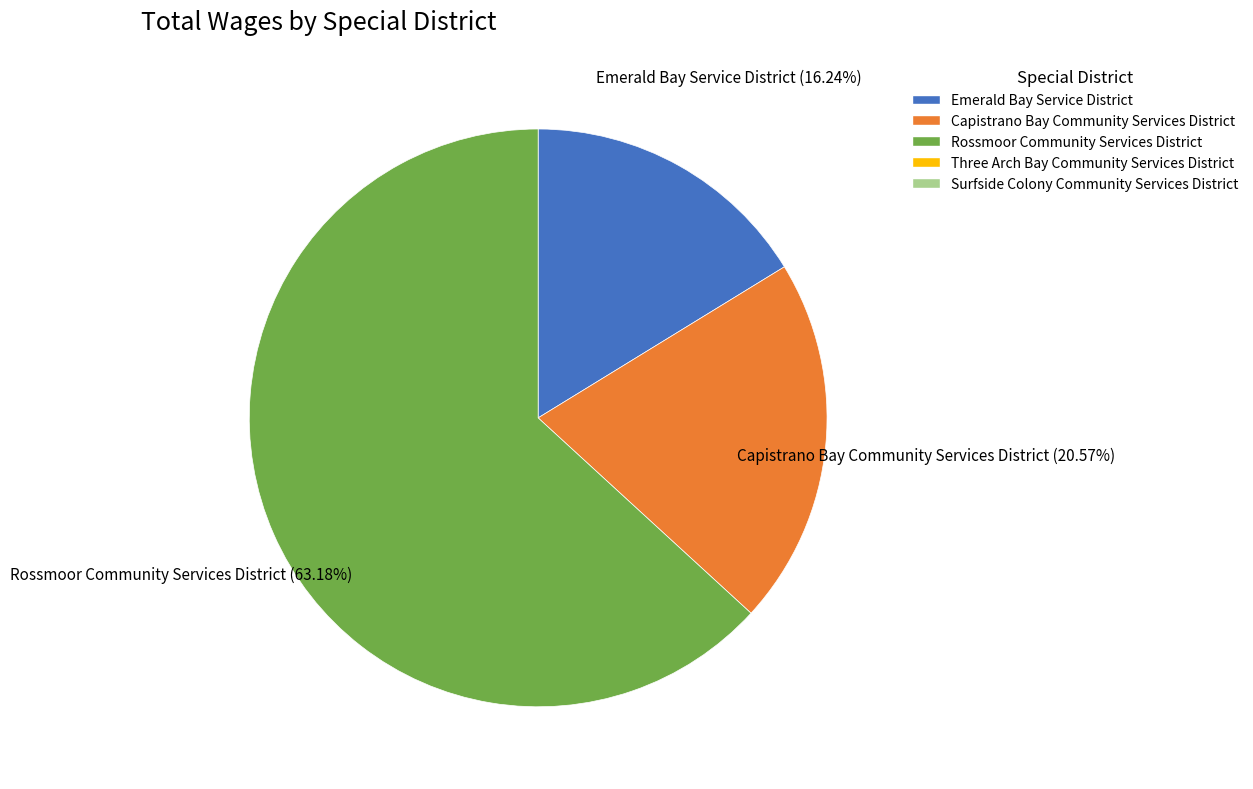

Is there any slice that represents more than half of the pie?

Yes